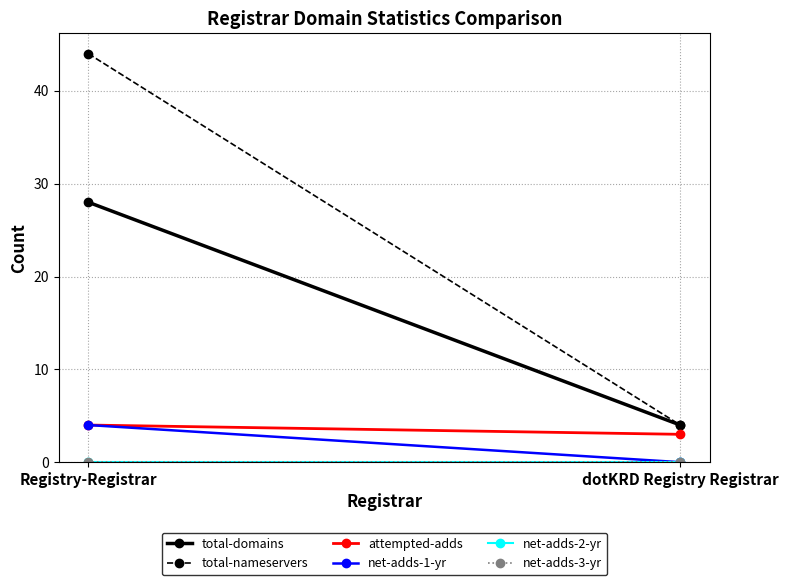

Is it true that attempted-adds equals 3 at dotKRD Registry Registrar?

True